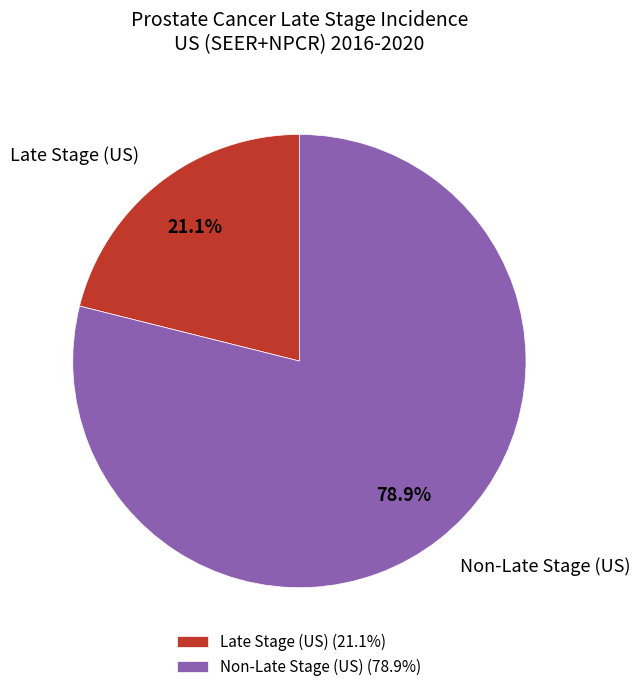

Combined, what portion of the pie is Late Stage (US) and Non-Late Stage (US)?

100.0%